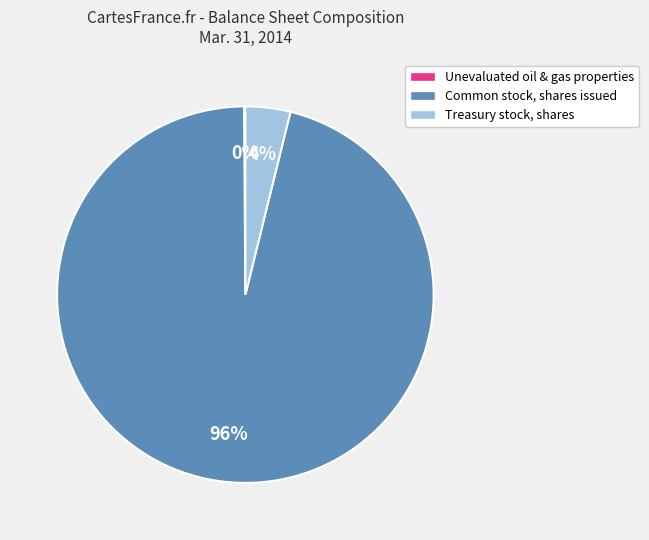

Is it true that Treasury stock, shares is 4% of the pie?

True